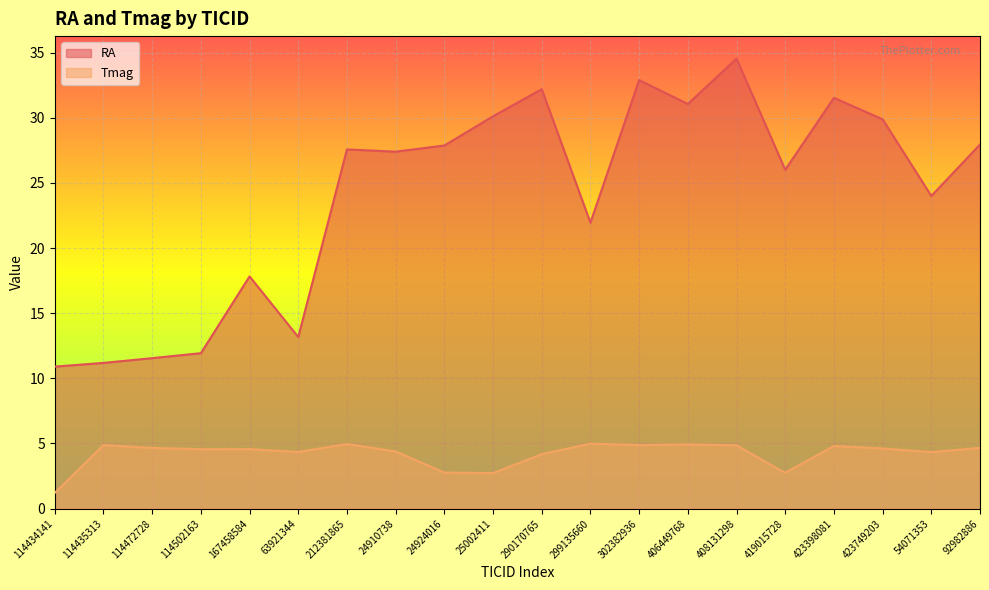

How many lines are shown in the chart?

2